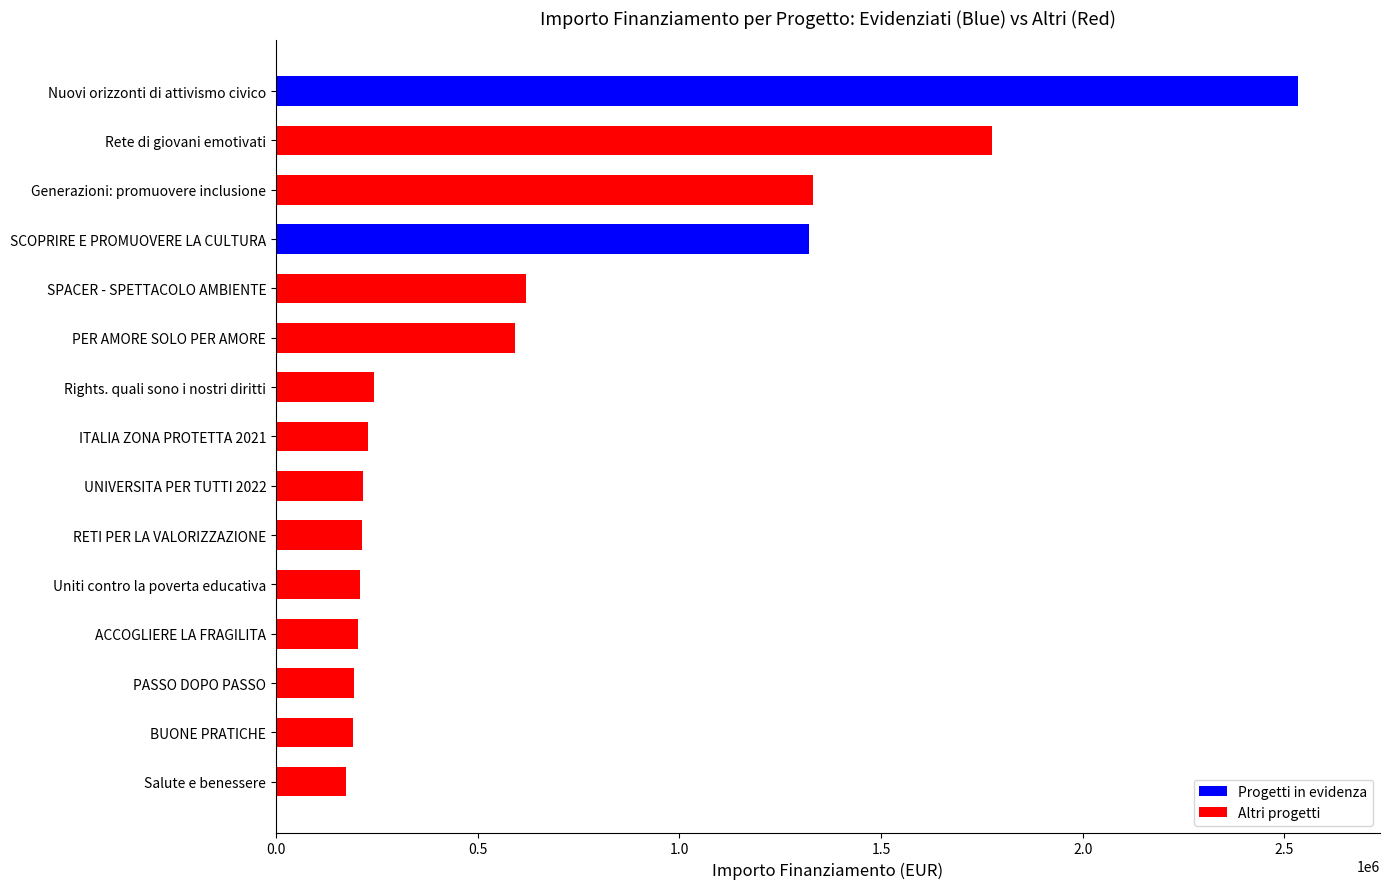

Is it true that the value at Generazioni: promuovere inclusione is 1330732.8?

True